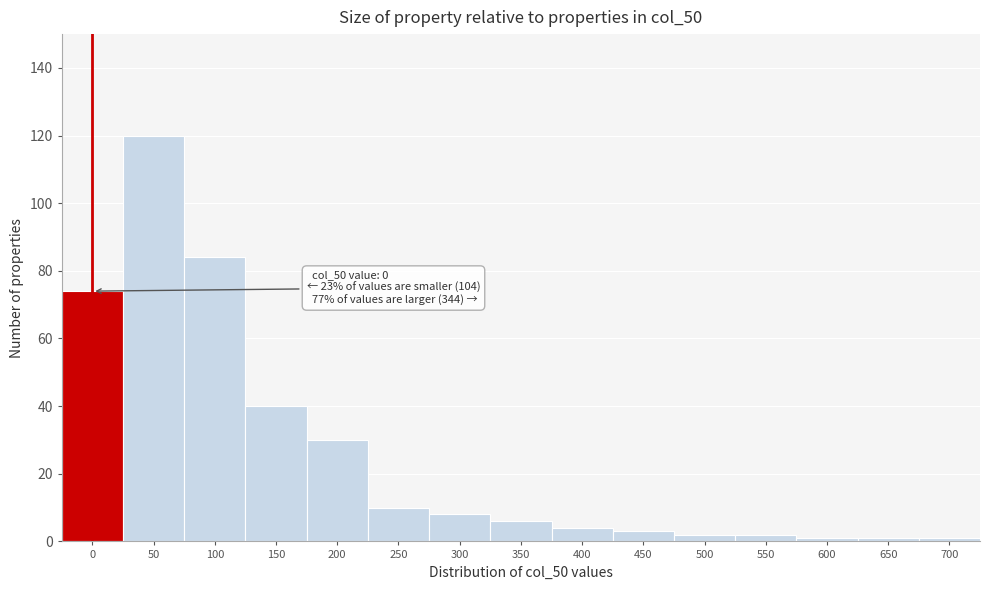

Reading right to left, extract all data points from this chart.

1	1	1	2	2	3	4	6	8	10	30	40	84	120	74